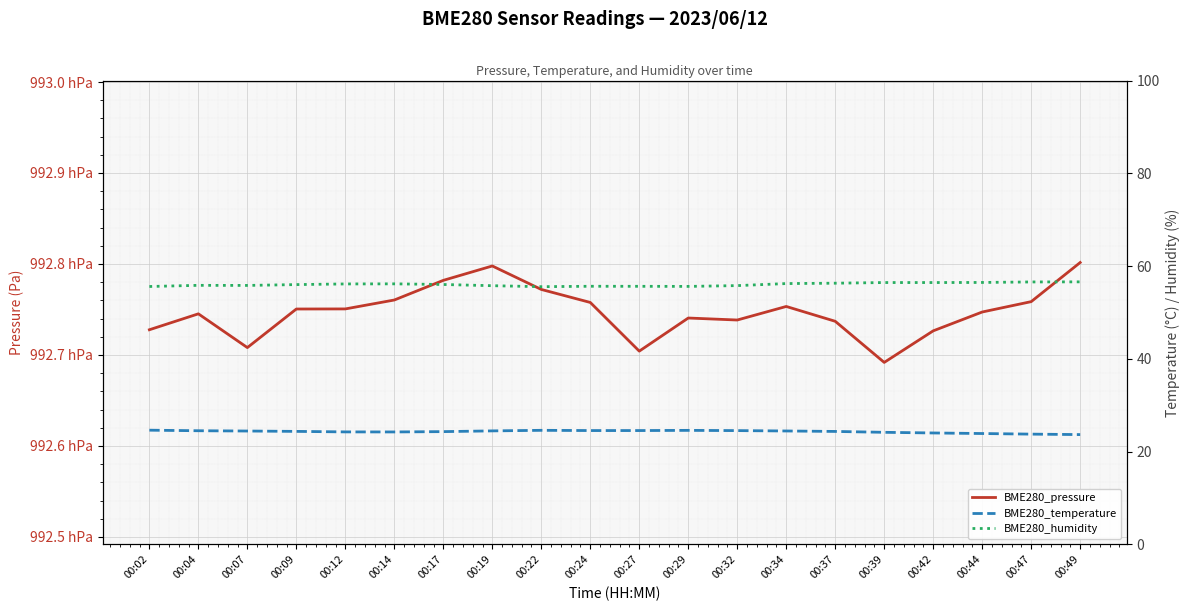

Is the value of BME280_humidity at 00:19 greater than the value of BME280_pressure at 00:04?

No